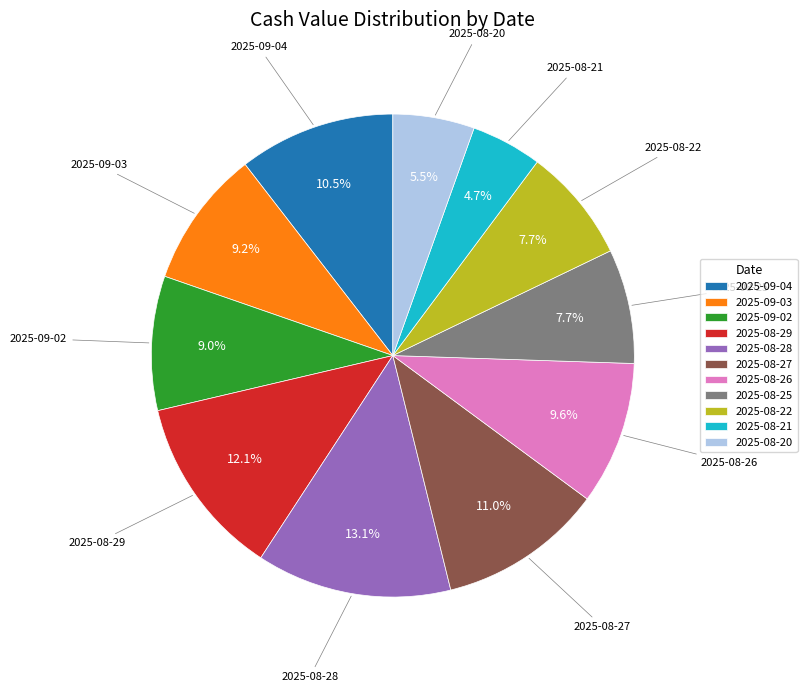

What is the smallest slice in the pie chart?

2025-08-21